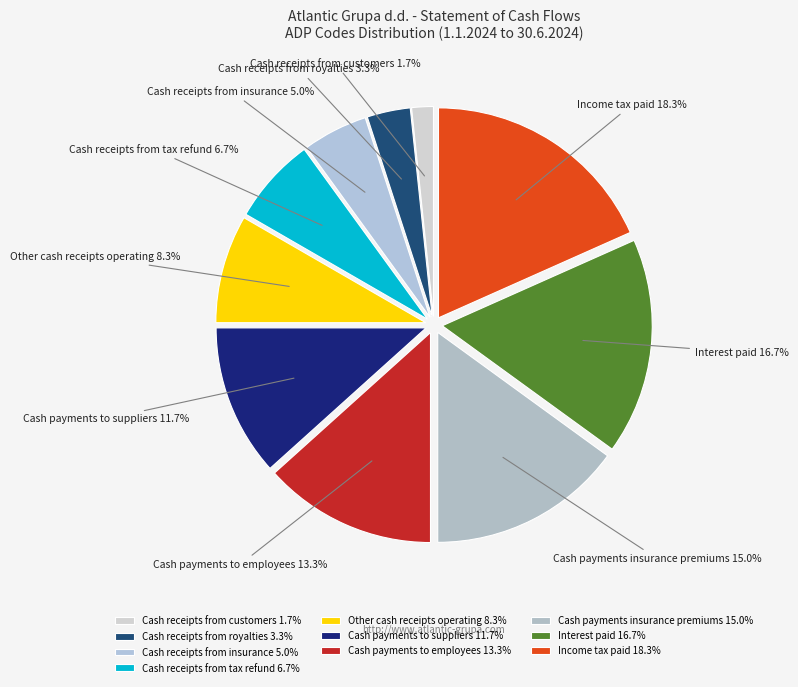

Combined, do Income tax paid and Cash receipts from tax refund account for over 50%?

No